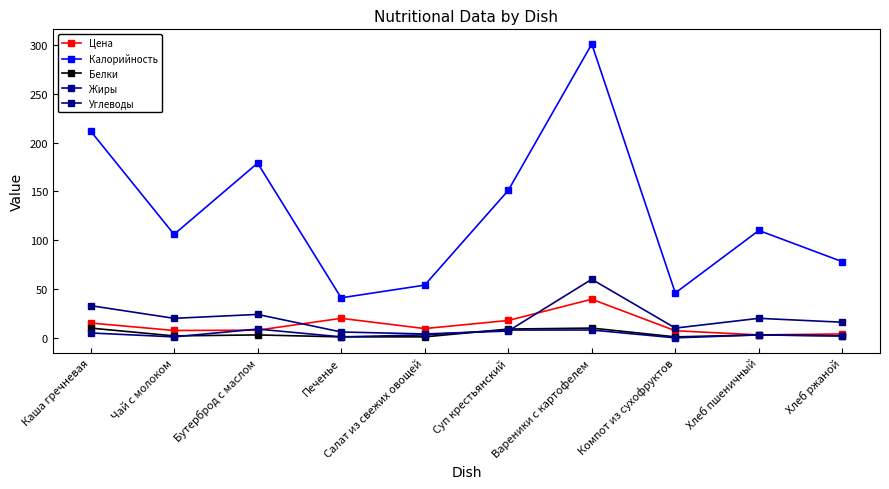

Where does the Углеводы series first go above 20?

Каша гречневая